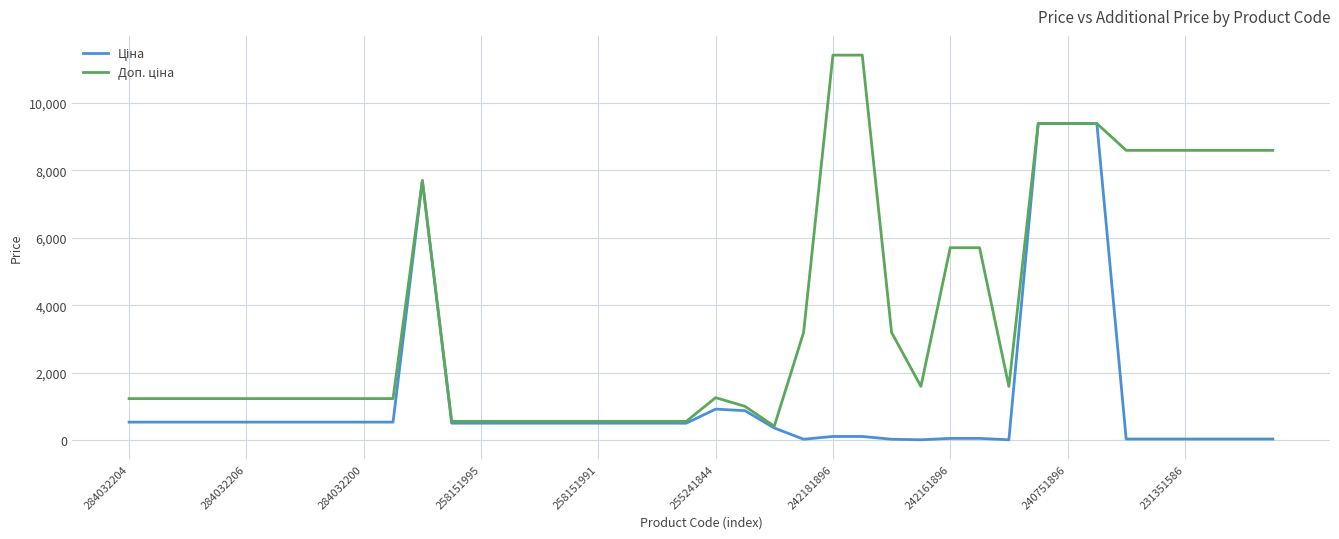

What is the greatest value displayed?

11410.0